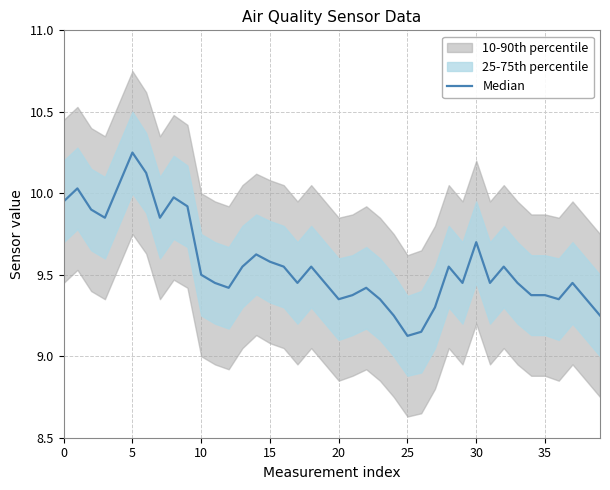

What is the sum of all values?

382.6